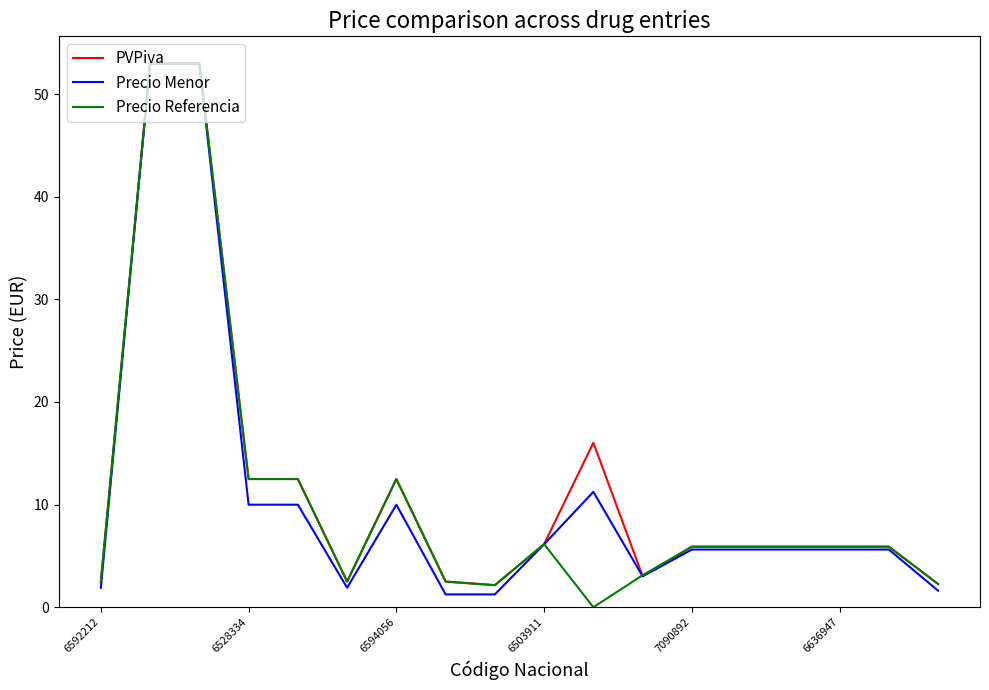

What is the highest value of the PVPiva series?

53.0